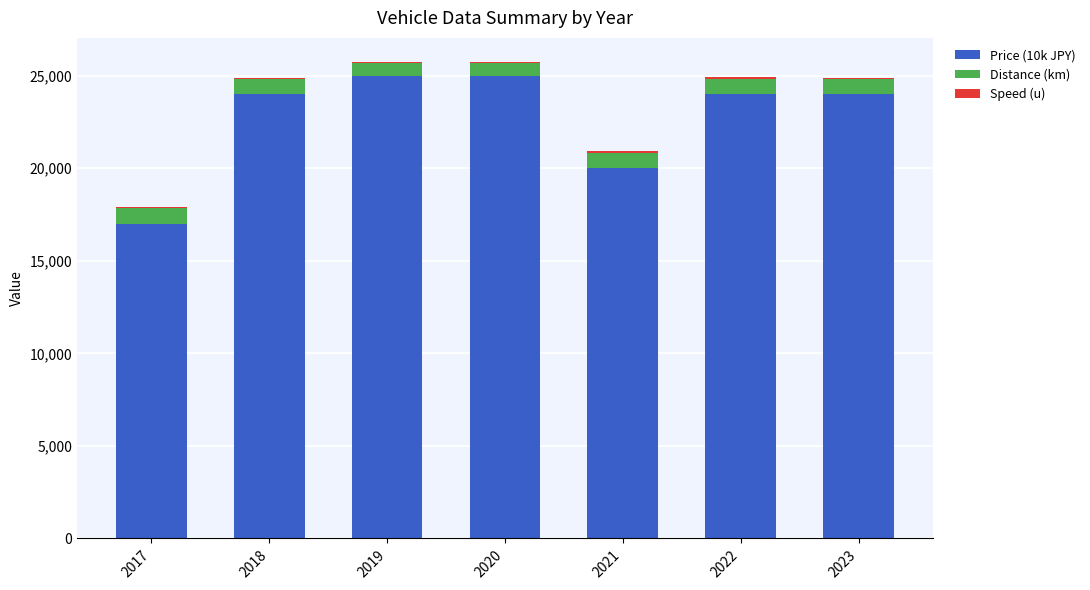

Is it true that Price (10k JPY) equals 24000 at 2023?

True